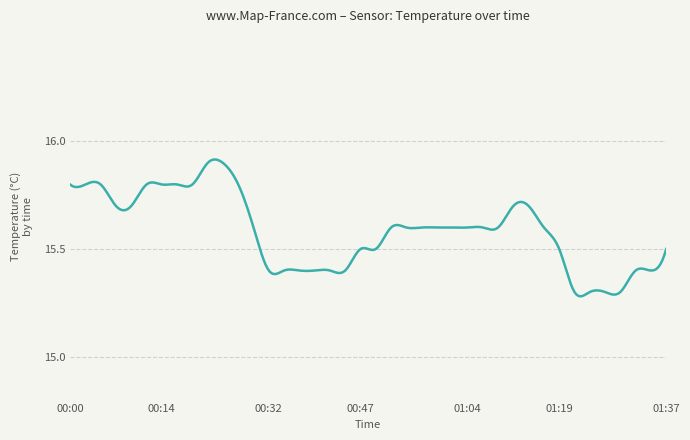

Is this an area chart (filled region under the line)?

No